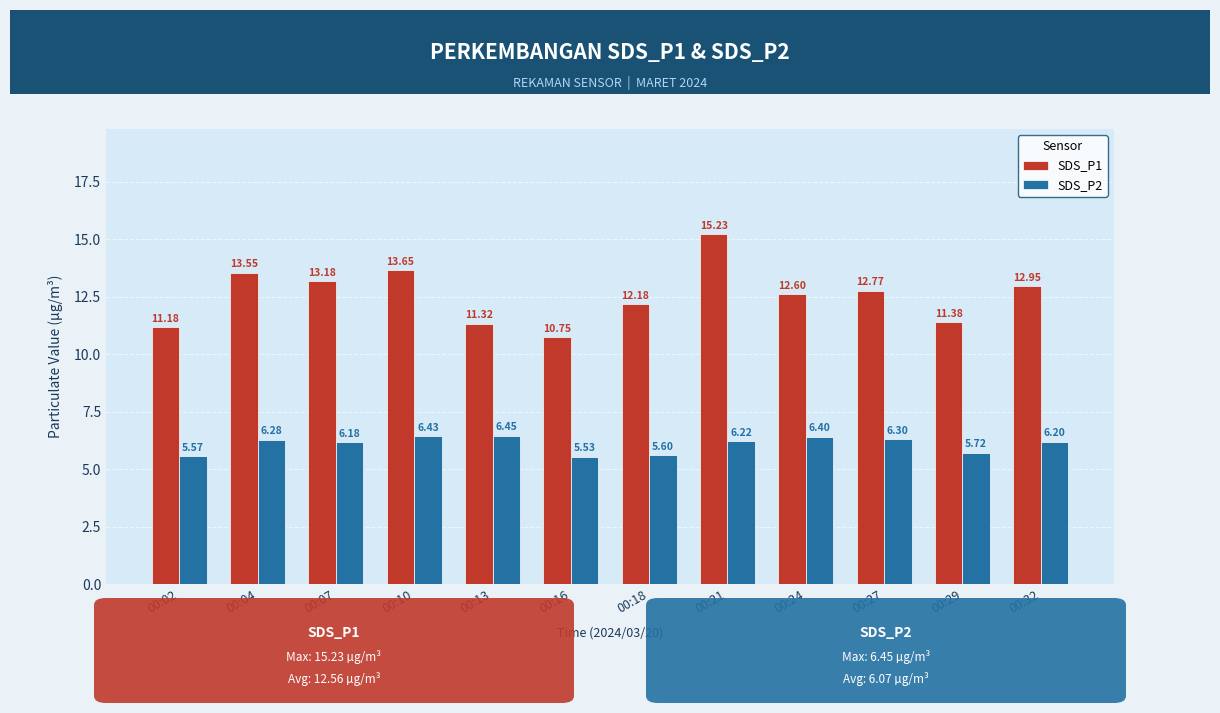

Rank the categories by SDS_P1 value from highest to lowest.

00:21, 00:10, 00:04, 00:07, 00:32, 00:27, 00:24, 00:18, 00:29, 00:13, 00:02, 00:16